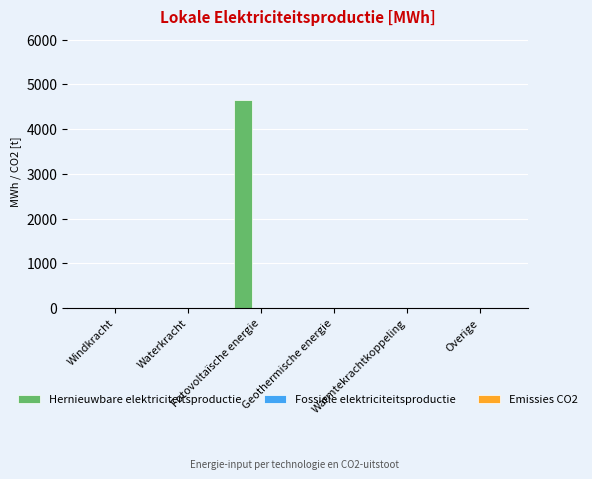

What is the greatest value displayed?

4643.3